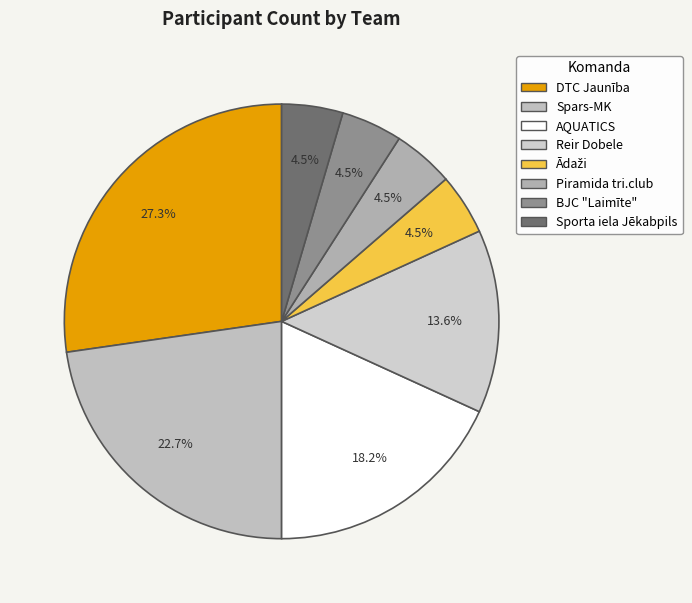

How many segments does this pie chart have?

8